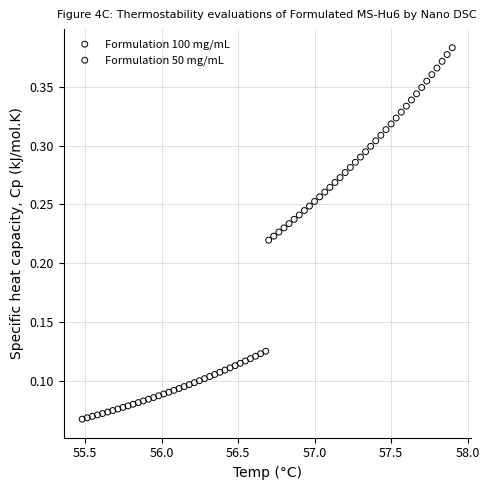

Which series has the widest spread of Y values?

Formulation 100 mg/mL